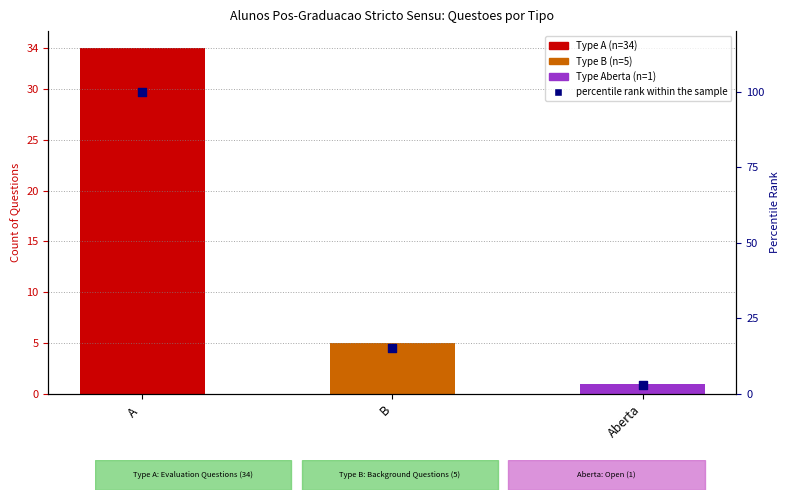

Between Aberta and A , which is larger?

A 